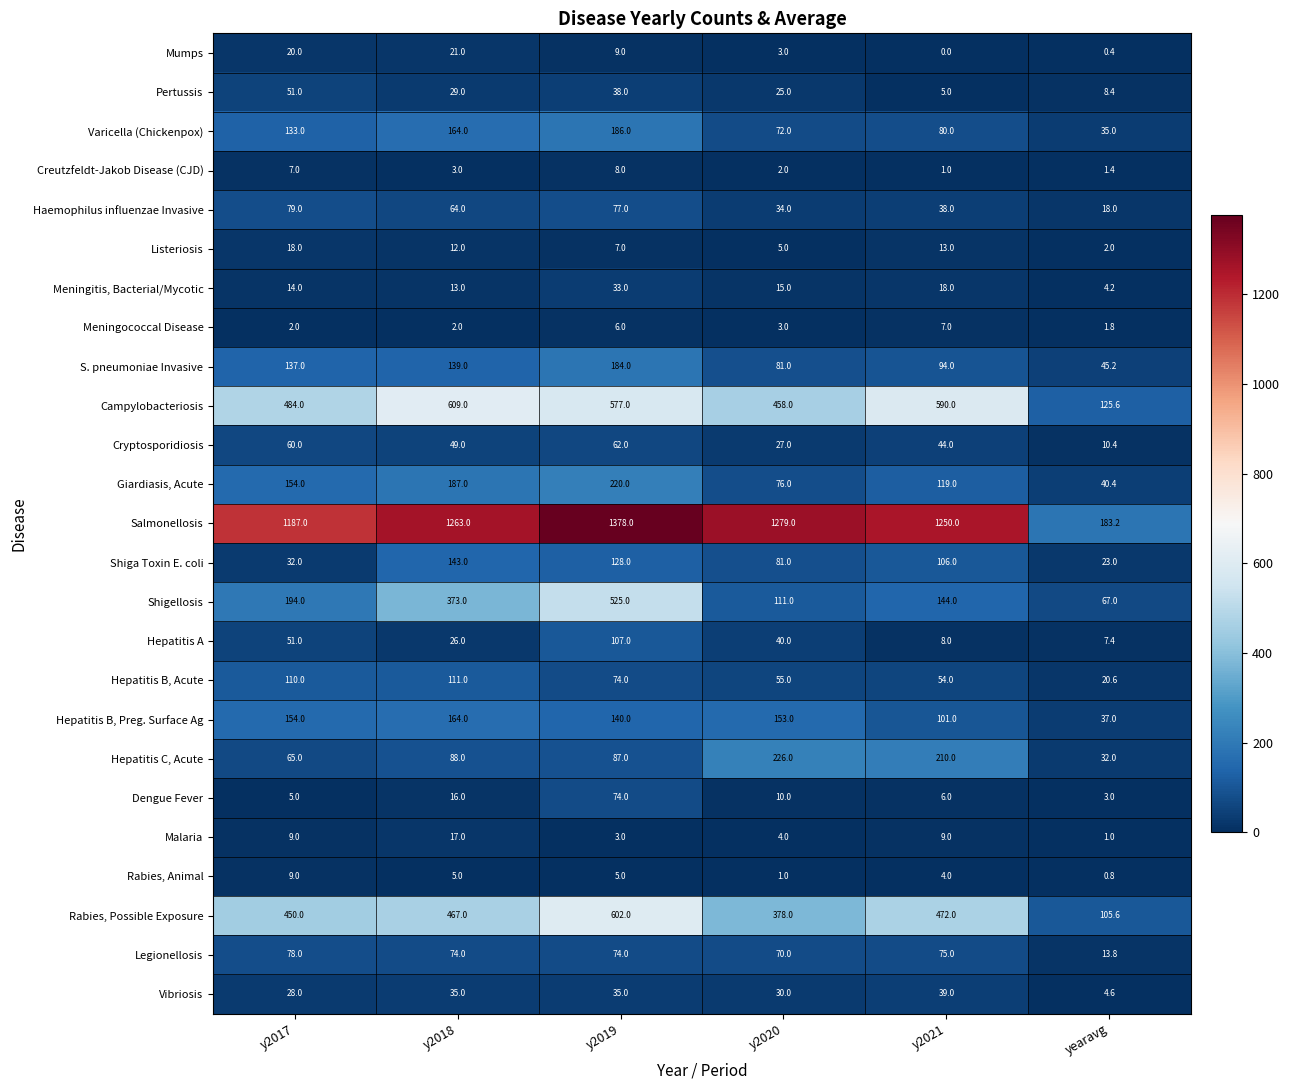

What is the total value across all series at y2020?

3239.0